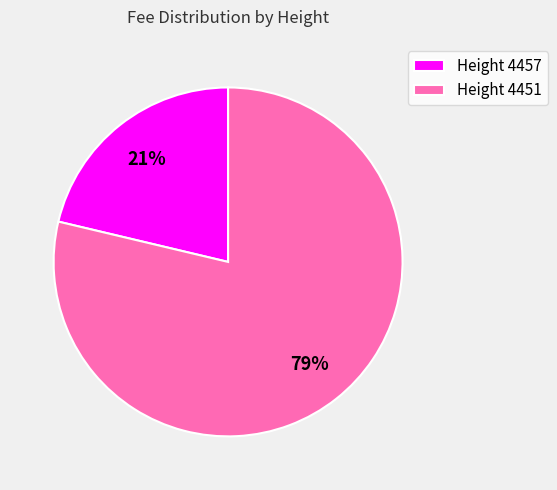

To the nearest percent, what is the combined percentage of Height 4457 and Height 4451?

100%